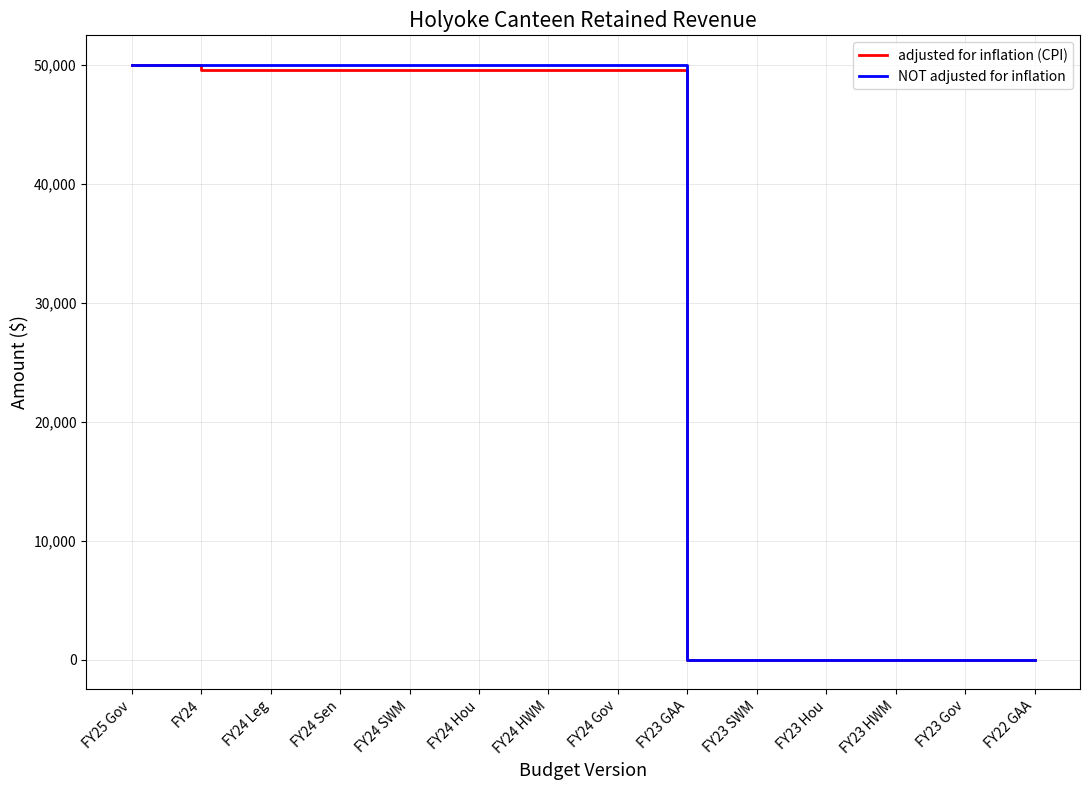

Is it true that NOT adjusted for inflation equals 0 at FY23 HWM?

True